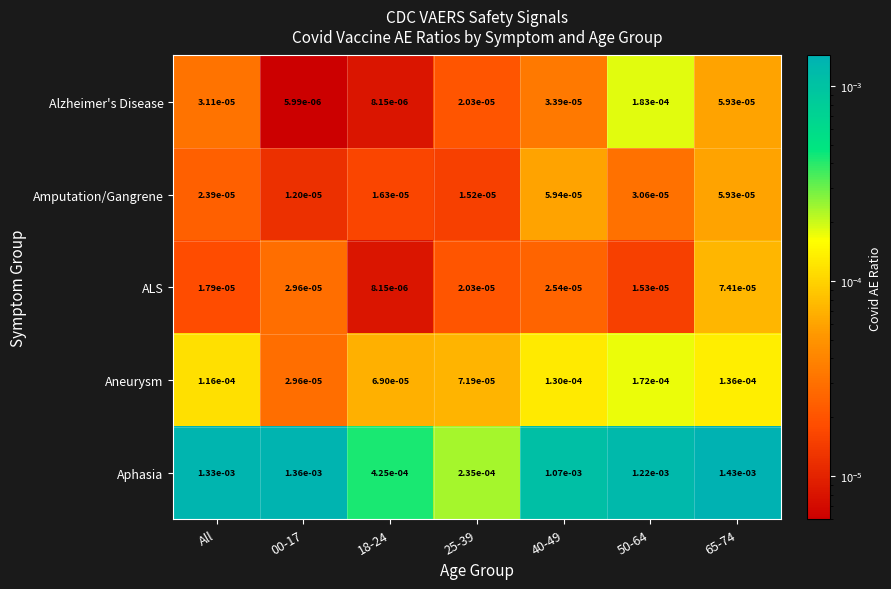

Which series has the largest range (max minus min)?

Aphasia